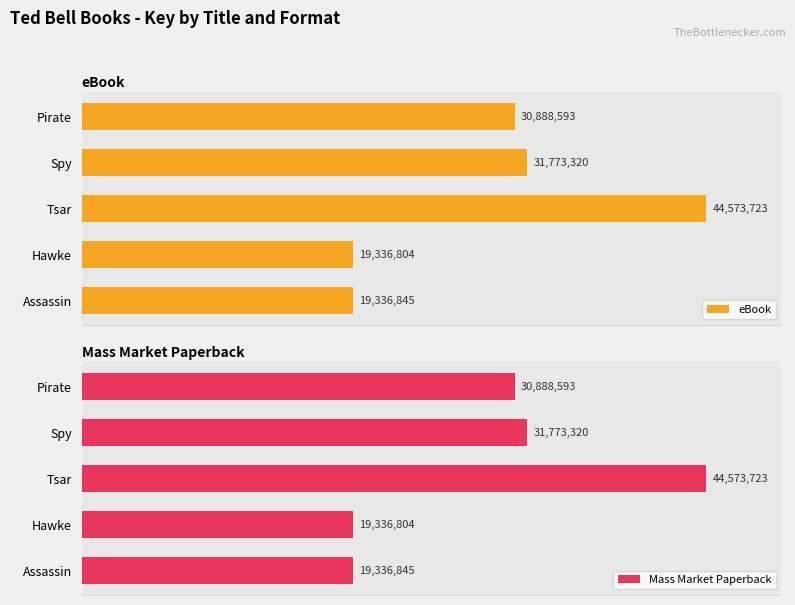

Which category has the lowest value in the eBook series?

Hawke